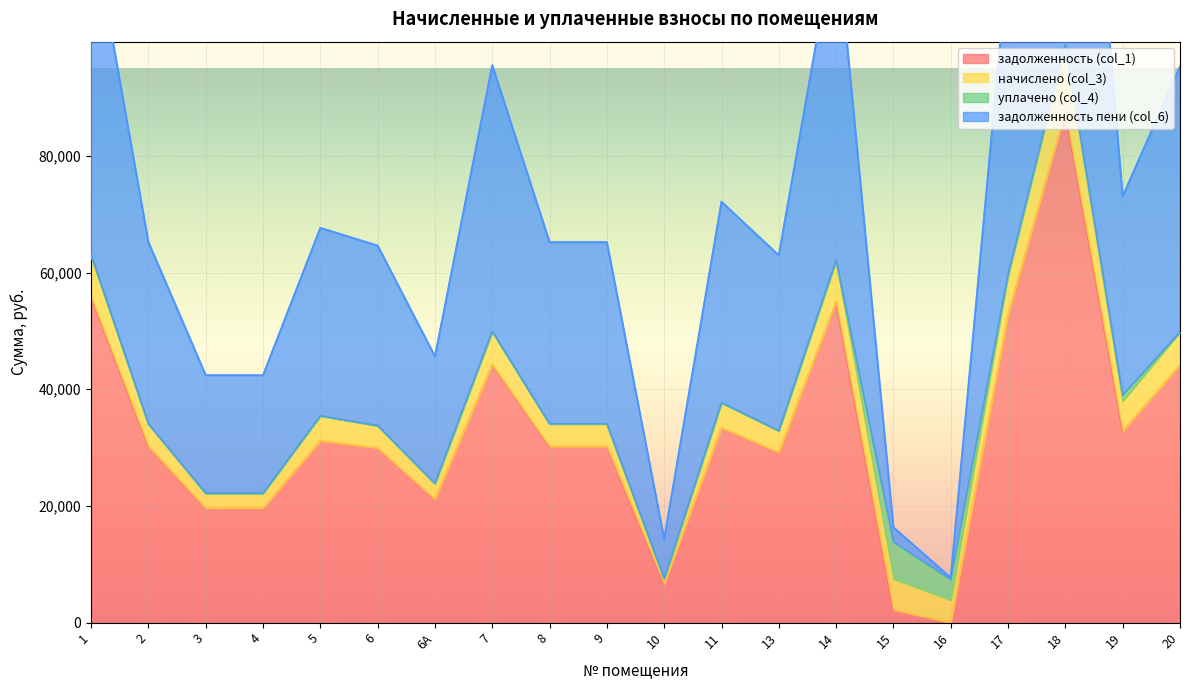

True or false: задолженность (col_1) and задолженность пени (col_6) intersect in this chart.

False